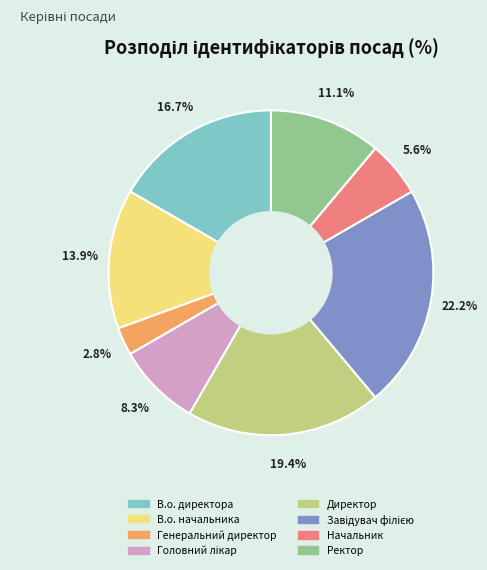

Which slice is the smallest?

Генеральний директор